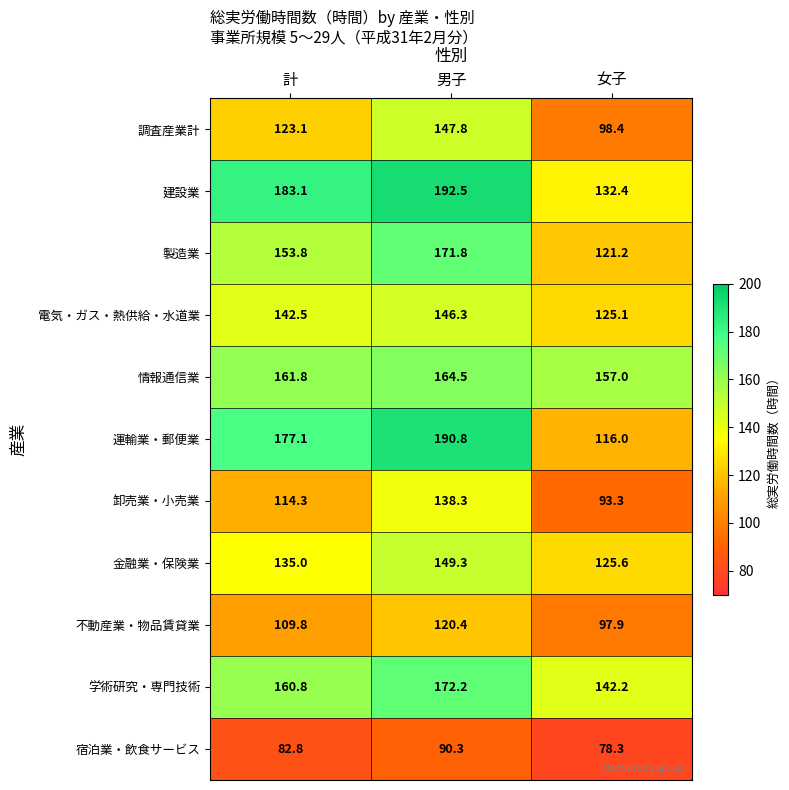

At 男子, list the series in order from smallest to largest.

宿泊業・飲食サービス, 不動産業・物品賃貸業, 卸売業・小売業, 電気・ガス・熱供給・水道業, 調査産業計, 金融業・保険業, 情報通信業, 製造業, 学術研究・専門技術, 運輸業・郵便業, 建設業